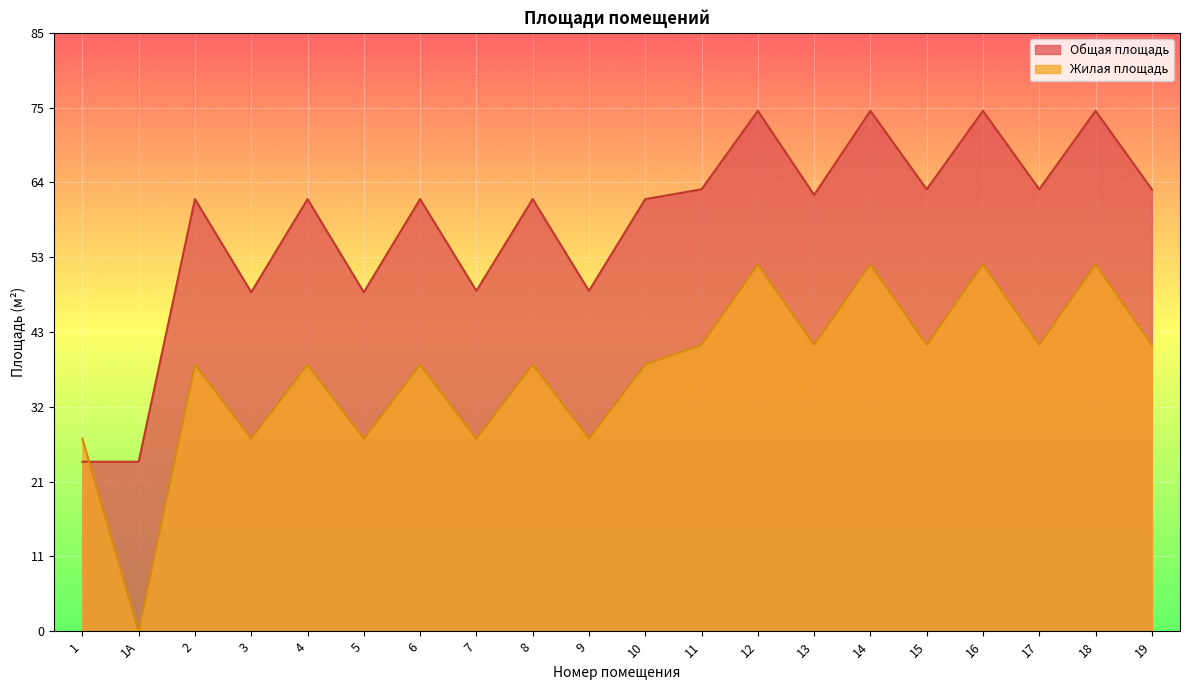

Which has a higher value, 16 or 12?

16